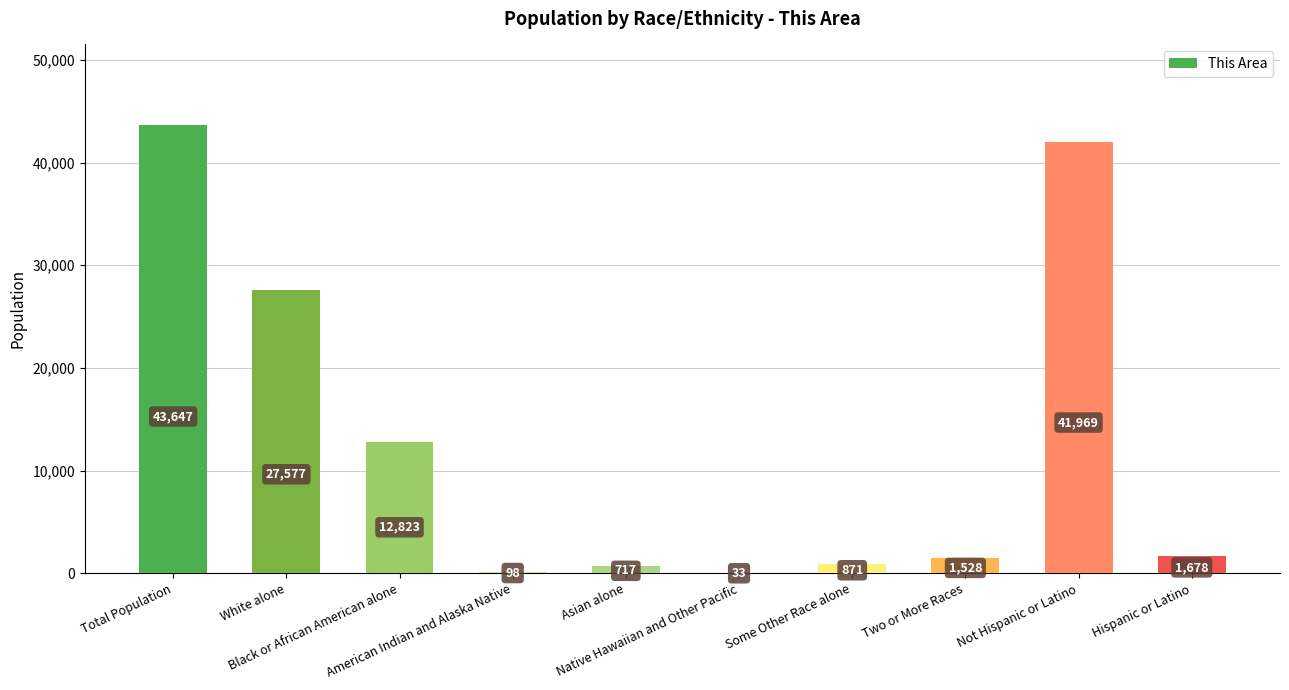

Reading left to right, extract all data points from this chart.

Total Population=43647	White alone=27577	Black or African American alone=12823	American Indian and Alaska Native=98	Asian alone=717	Native Hawaiian and Other Pacific=33	Some Other Race alone=871	Two or More Races=1528	Not Hispanic or Latino=41969	Hispanic or Latino=1678